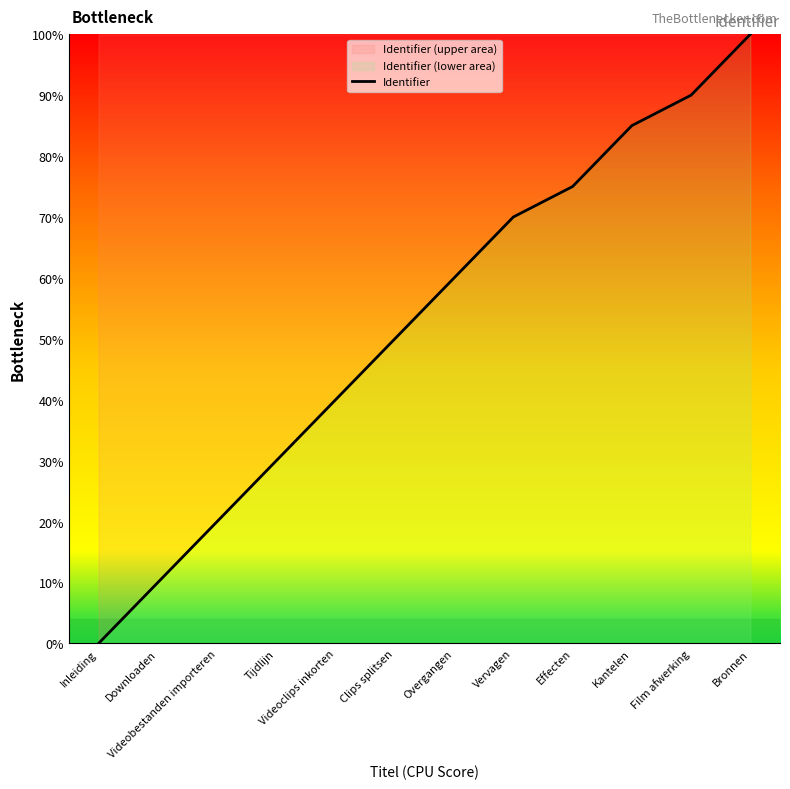

What is the difference between the maximum and minimum values?

100